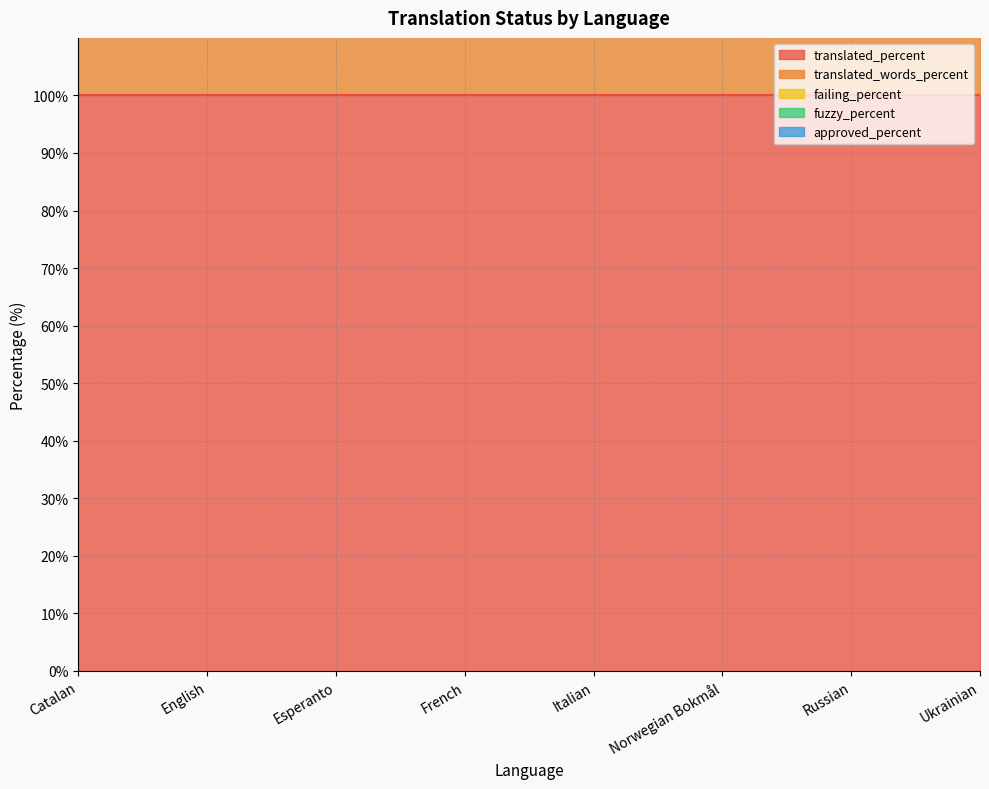

What are all the series names shown in the legend?

translated_percent, translated_words_percent, failing_percent, fuzzy_percent, approved_percent